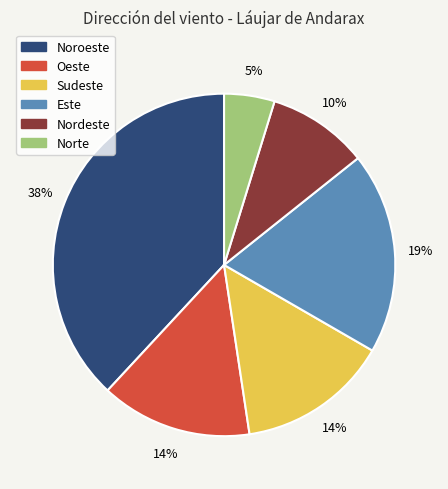

What is the ratio of the value at Oeste to the value at Sudeste?

1.0